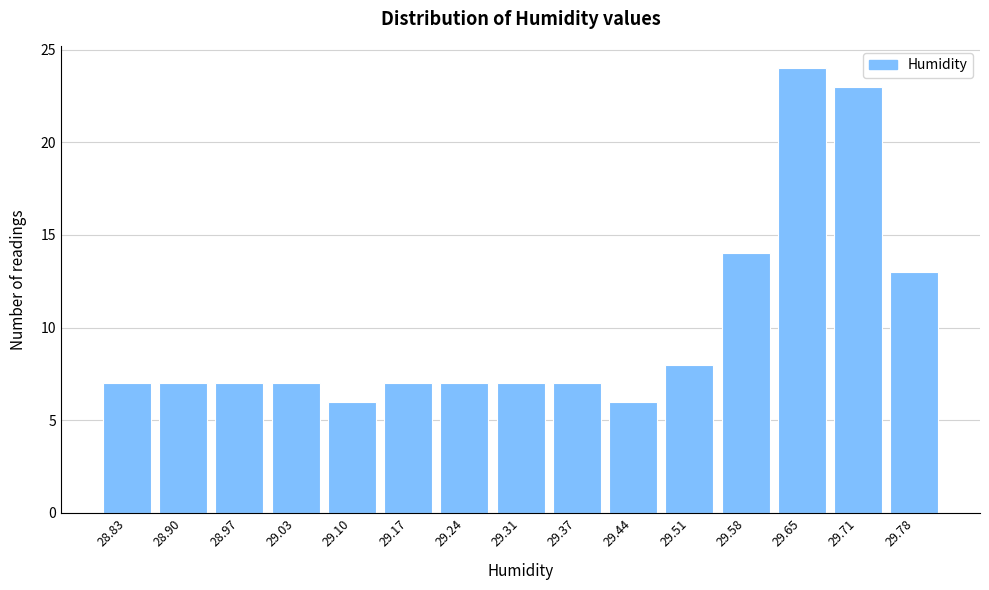

Reading left to right, extract all data points from this chart.

28.83=7	28.90=7	28.97=7	29.03=7	29.10=6	29.17=7	29.24=7	29.31=7	29.37=7	29.44=6	29.51=8	29.58=14	29.65=24	29.71=23	29.78=13